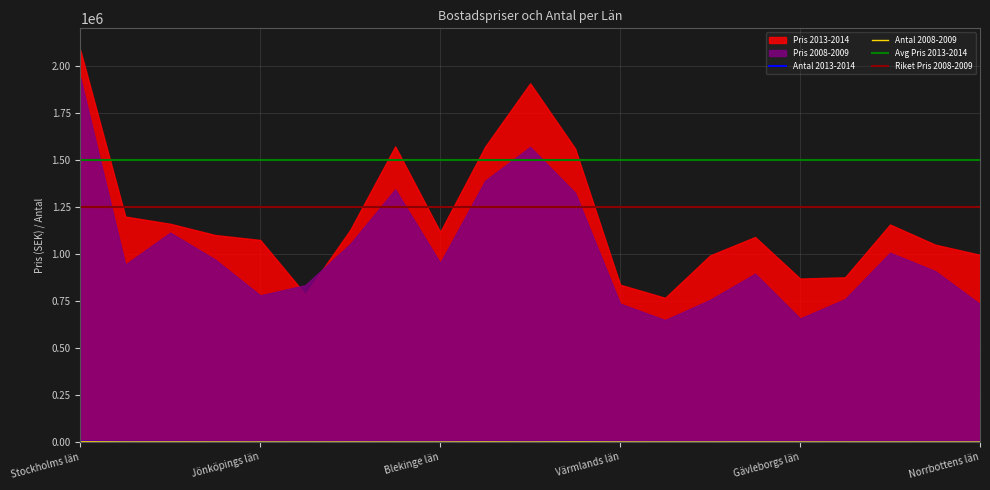

What is the difference between the second highest and second lowest values in the Antal 2013-2014 series?

788